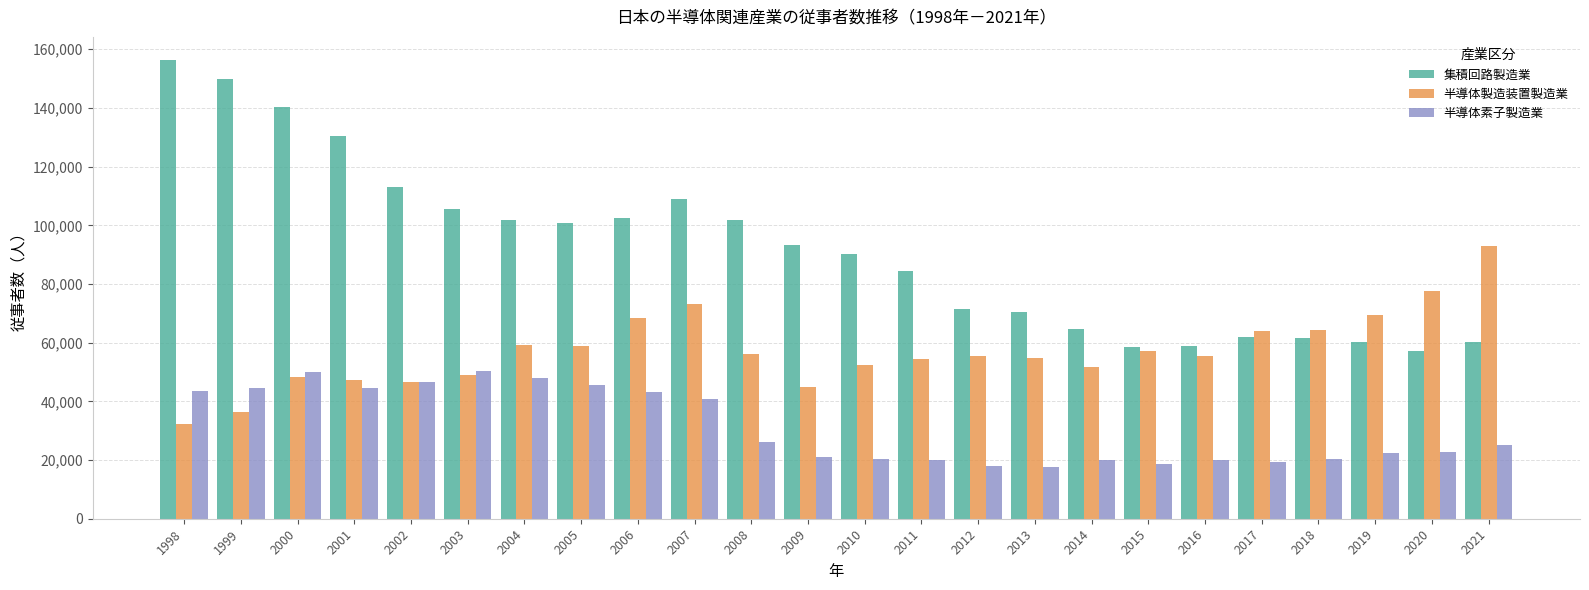

Rank the series at 2008 from highest to lowest value.

集積回路製造業, 半導体製造装置製造業, 半導体素子製造業